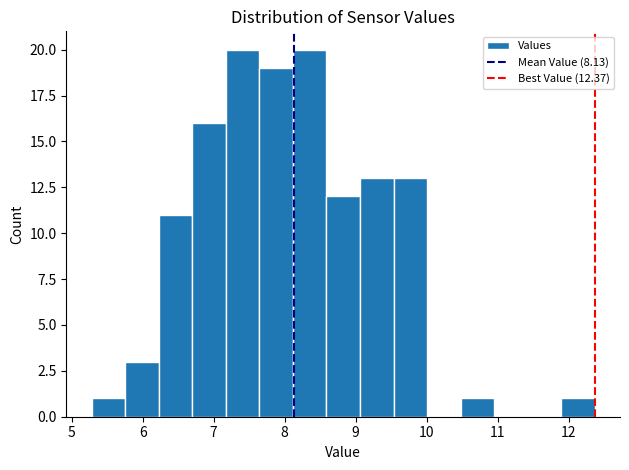

What is the height of the bar covering 11.9 to 12.4 on the x-axis? Neither the bar edges nor the heights are printed on the chart, so give them approximately, as read against the axes.

1